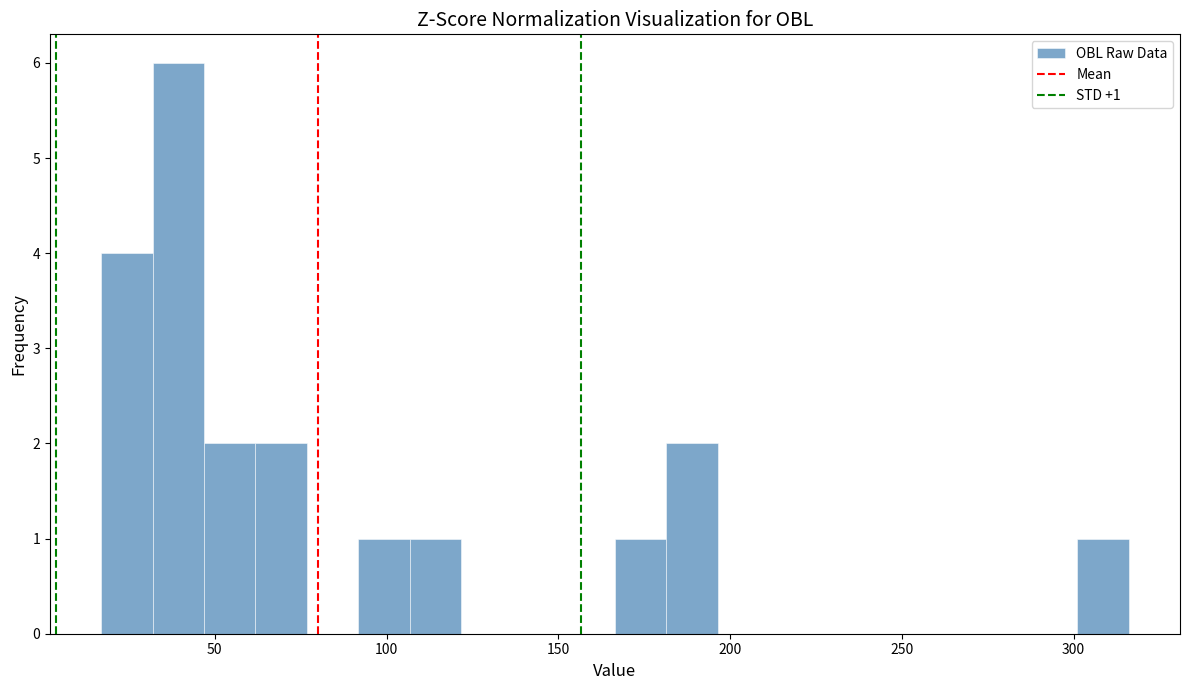

Read against the x-axis, roughly where is the centre of the tallest bar?

40